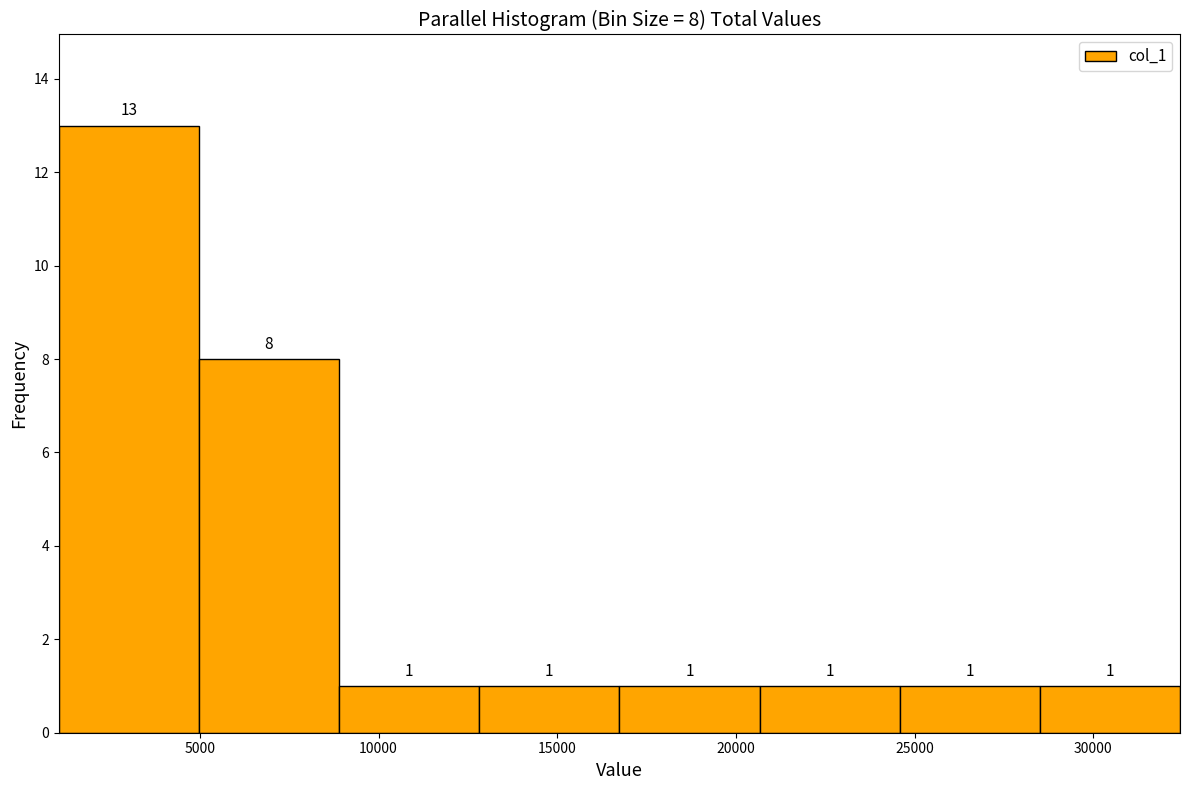

Which range on the x-axis has the tallest bar?

1000 to 5000